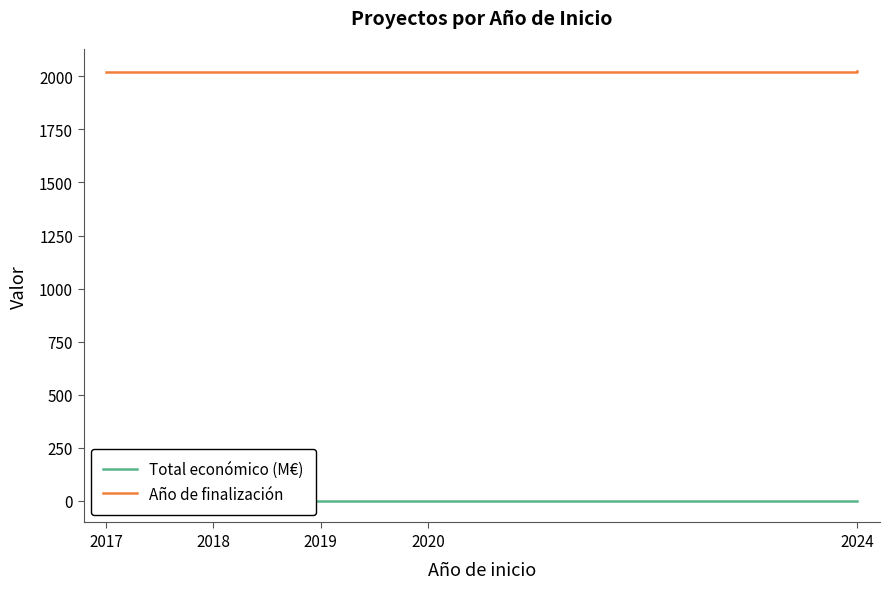

How many lines are shown in the chart?

2